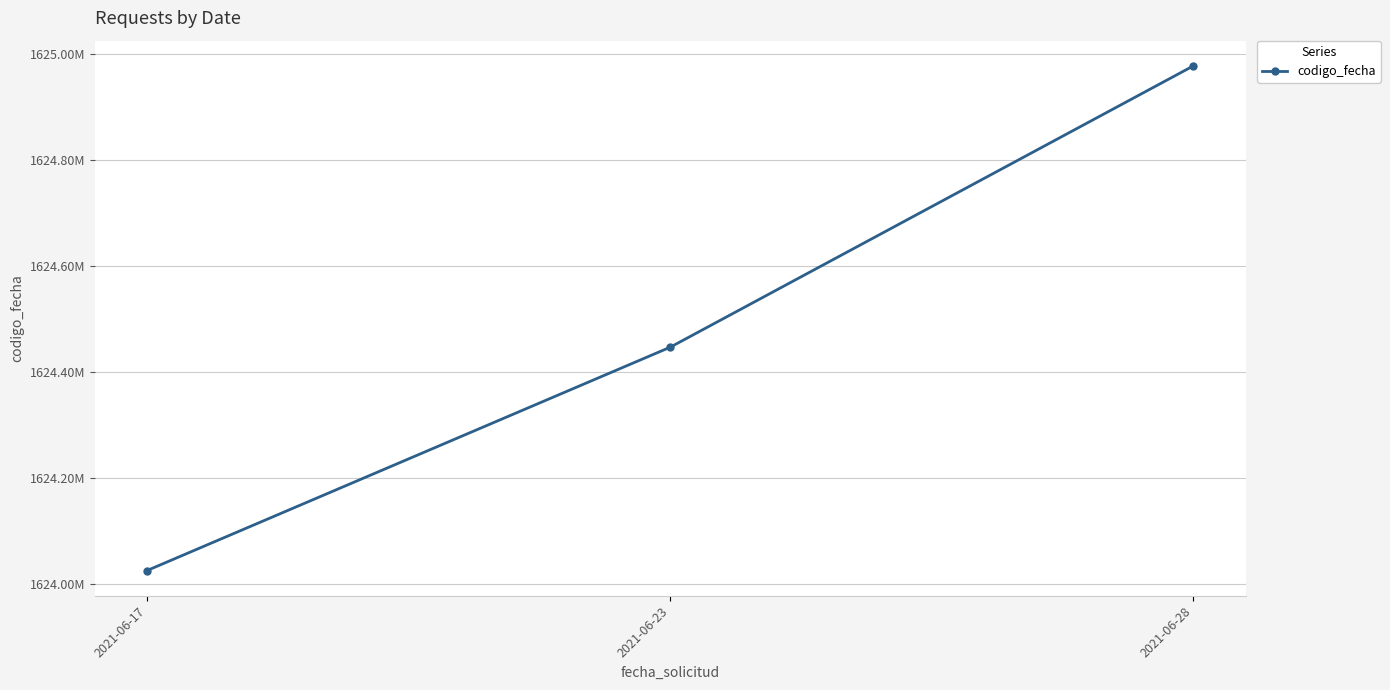

Reading left to right, extract all data points from this chart.

2021-06-17=1624025520	2021-06-23=1624446726	2021-06-28=1624977321